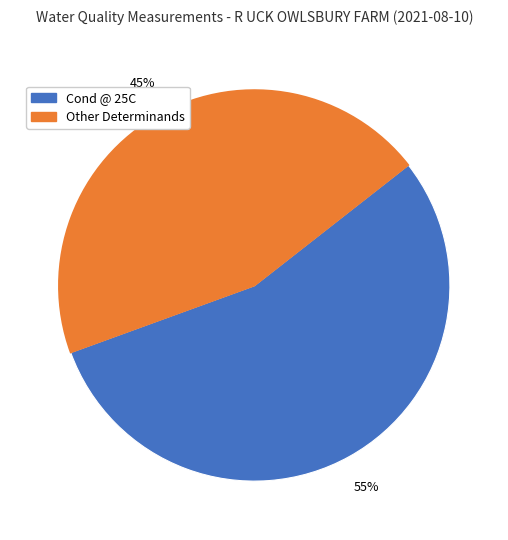

Is there any slice that represents more than half of the pie?

Yes